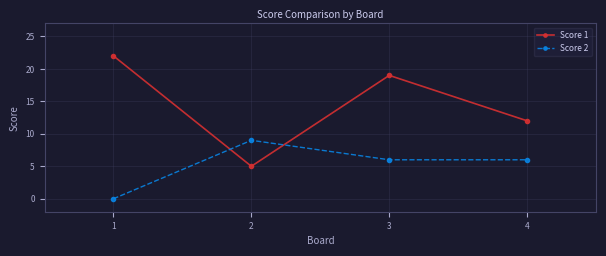

How many times do Score 1 and Score 2 cross each other?

2